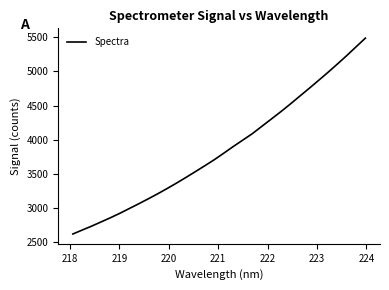

What is the greatest value displayed?

5487.7